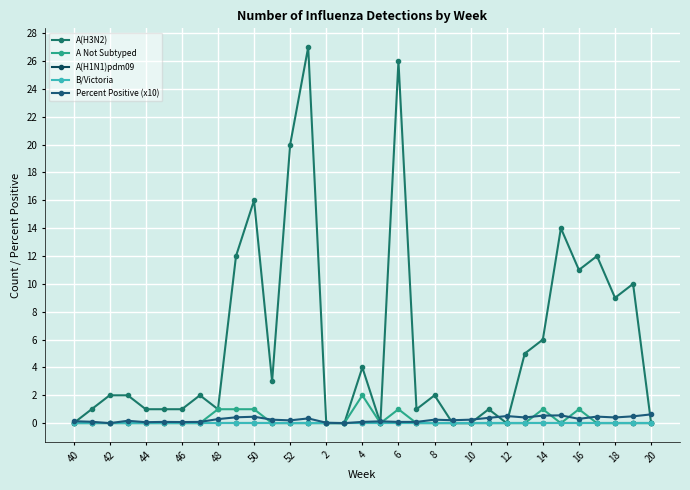

Reading left to right, extract all data points from this chart.

A(H3N2): 0.0	1.0	2.0	2.0	1.0	1.0	1.0	2.0	1.0	12.0	16.0	3.0	20.0	27.0	0.0	0.0	4.0	0.0	26.0	1.0	2.0	0.0	0.0	1.0	0.0	5.0	6.0	14.0	11.0	12.0	9.0	10.0	0.0
A Not Subtyped: 0.0	0.0	0.0	0.0	0.0	0.0	0.0	0.0	1.0	1.0	1.0	0.0	0.0	0.0	0.0	0.0	2.0	0.0	1.0	0.0	0.0	0.0	0.0	0.0	0.0	0.0	1.0	0.0	1.0	0.0	0.0	0.0	0.0
A(H1N1)pdm09: 0.0	0.0	0.0	0.0	0.0	0.0	0.0	0.0	0.0	0.0	0.0	0.0	0.0	0.0	0.0	0.0	0.0	0.0	0.0	0.0	0.0	0.0	0.0	0.0	0.0	0.0	0.0	0.0	0.0	0.0	0.0	0.0	0.0
B/Victoria: 0.0	0.0	0.0	0.0	0.0	0.0	0.0	0.0	0.0	0.0	0.0	0.0	0.0	0.0	0.0	0.0	0.0	0.0	0.0	0.0	0.0	0.0	0.0	0.0	0.0	0.0	0.0	0.0	0.0	0.0	0.0	0.0	0.0
Percent Positive (x10): 0.1	0.1	0.0	0.2	0.1	0.1	0.1	0.1	0.3	0.4	0.5	0.2	0.2	0.3	0.0	0.0	0.1	0.1	0.1	0.1	0.2	0.2	0.2	0.4	0.5	0.4	0.5	0.6	0.3	0.5	0.4	0.5	0.6